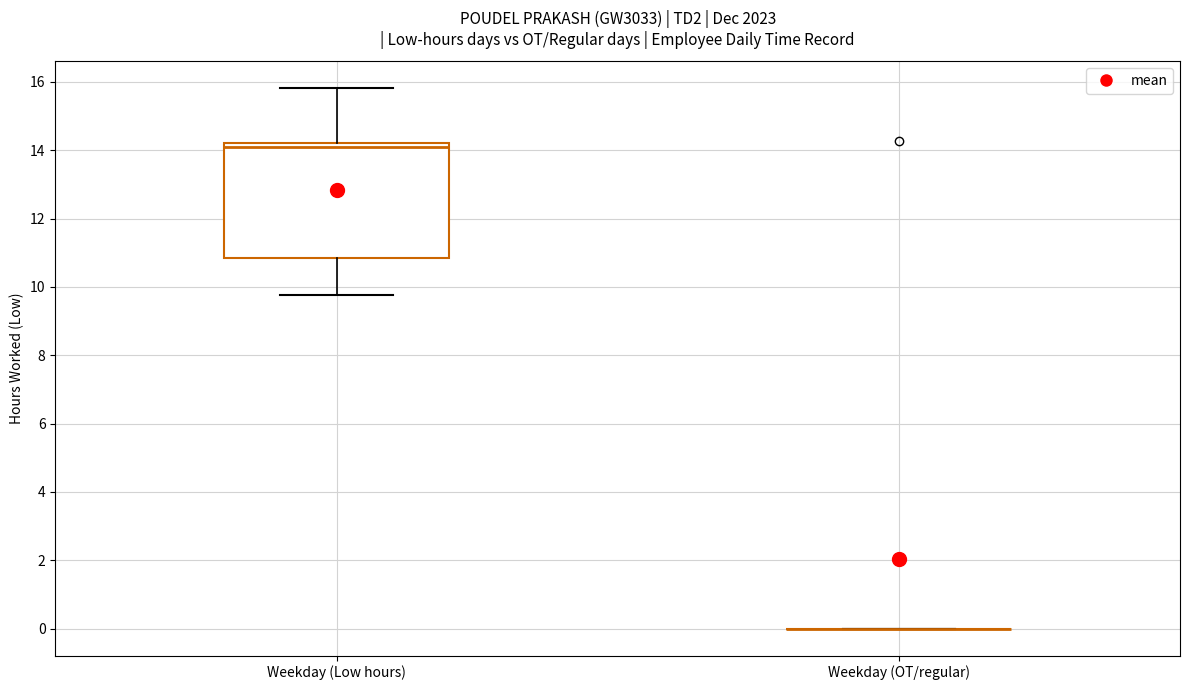

Which box is the tallest, from its lower edge to its upper edge?

Weekday (Low hours)